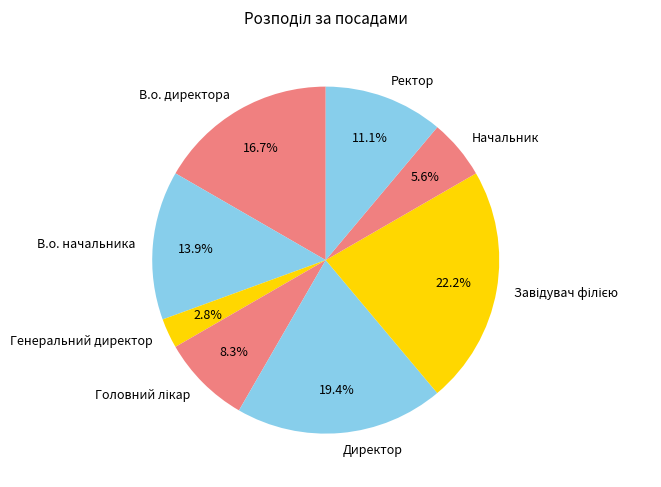

Which category has the smallest portion of the pie?

Генеральний директор